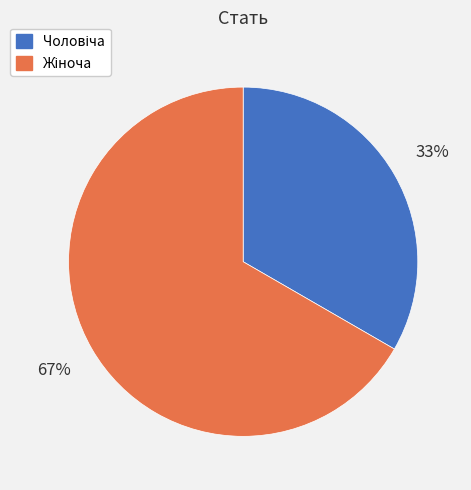

To the nearest percent, what is the average slice percentage?

50%